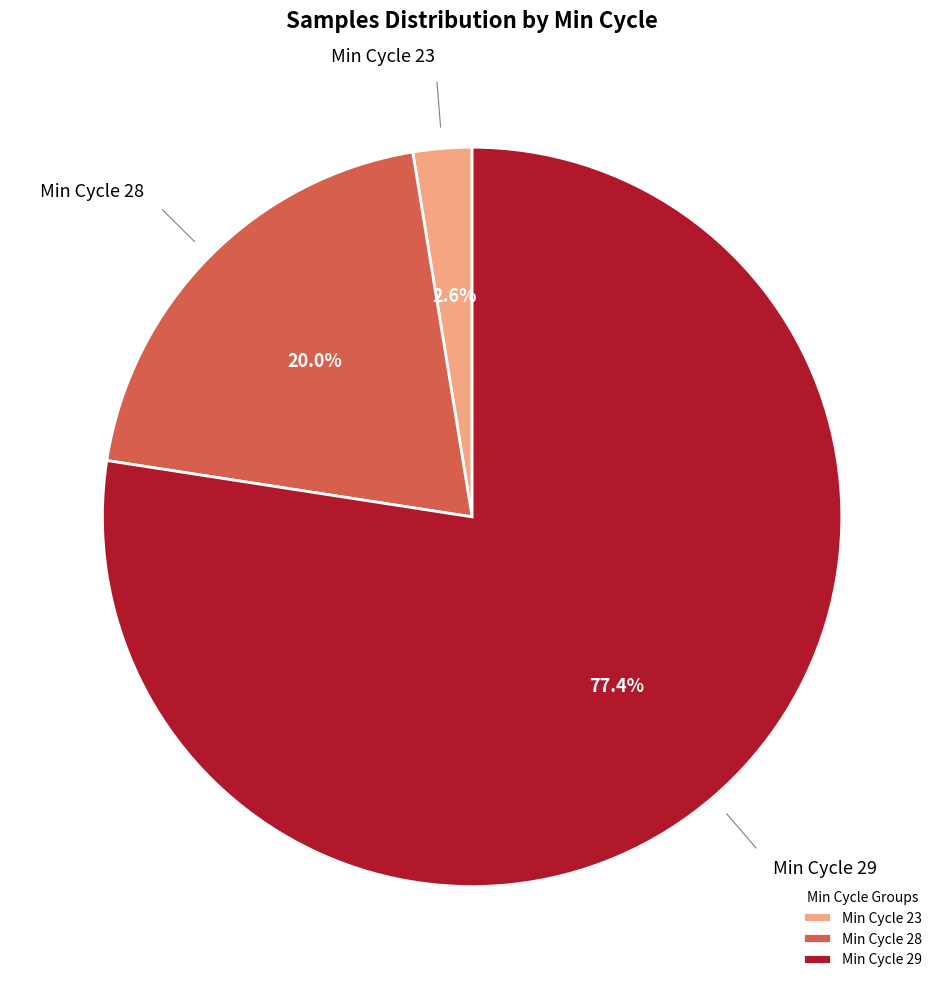

Rank the categories by value from lowest to highest.

Min Cycle 23, Min Cycle 28, Min Cycle 29